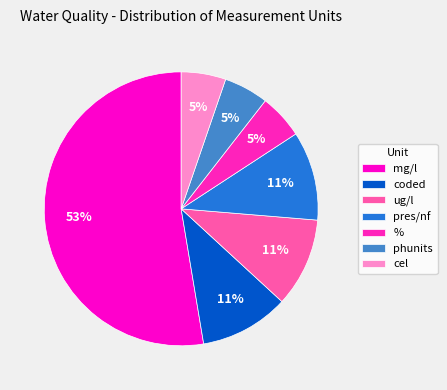

To the nearest percent, what is the average slice percentage?

14%